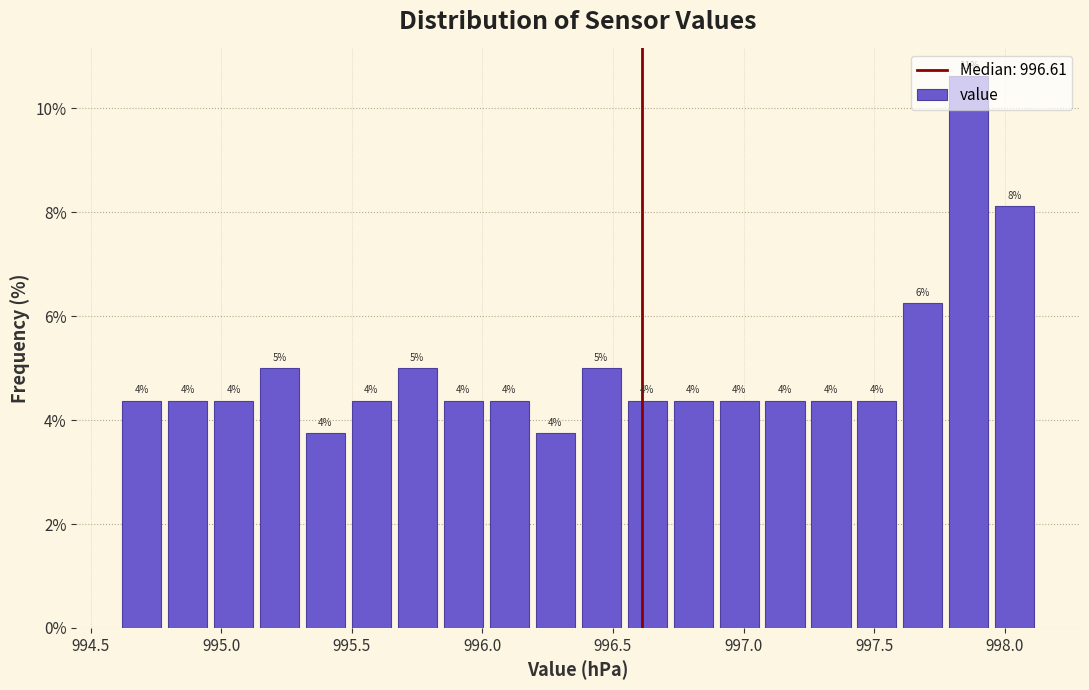

Read against the x-axis, roughly where is the centre of the tallest bar?

997.85